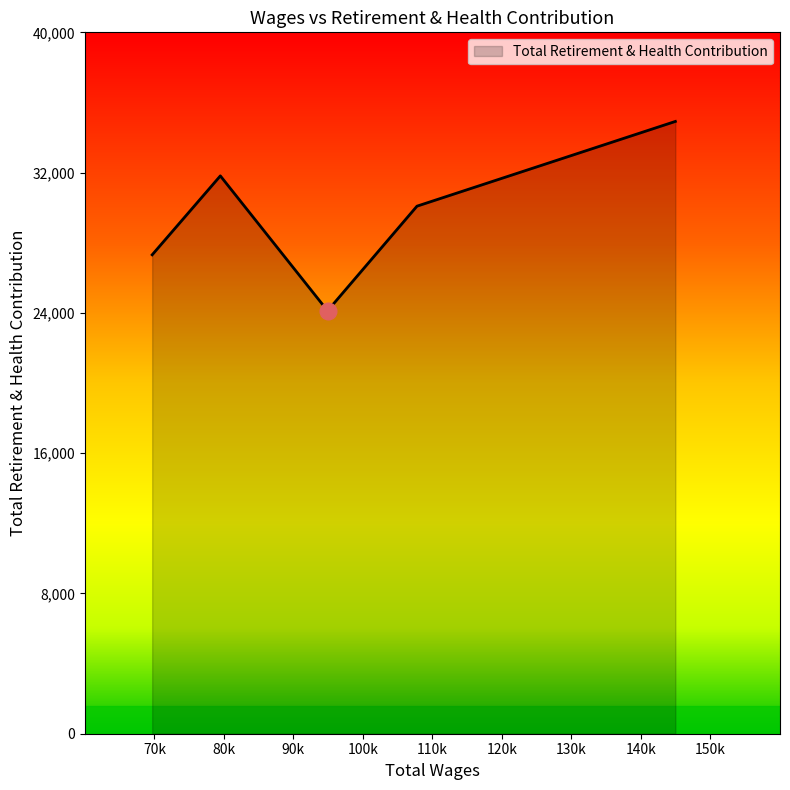

How many values are below 30086?

2